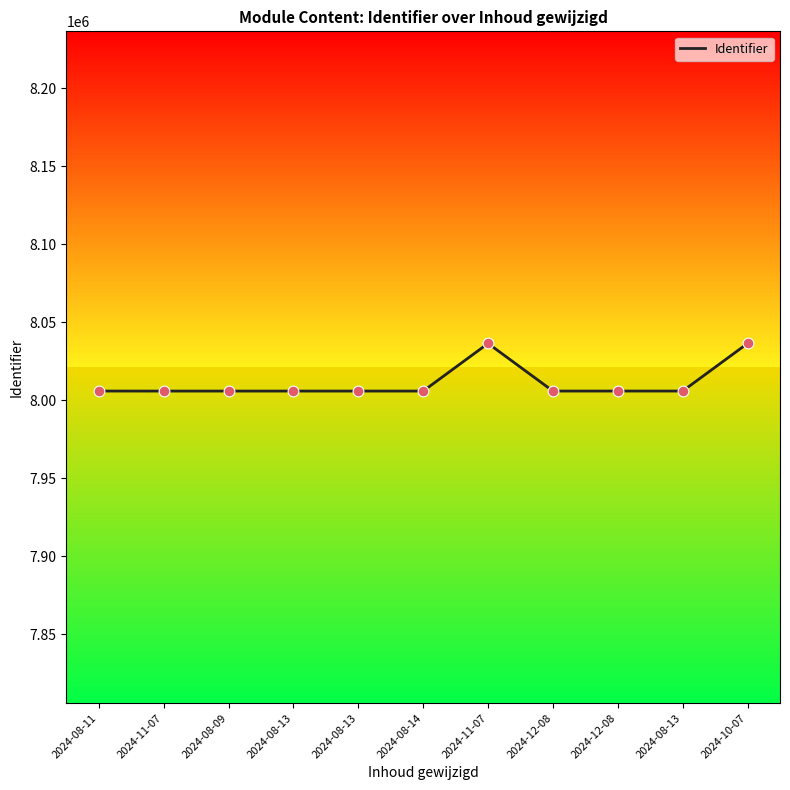

What is the ratio of the value at 2024-11-07 to the value at 2024-08-13?

1.0